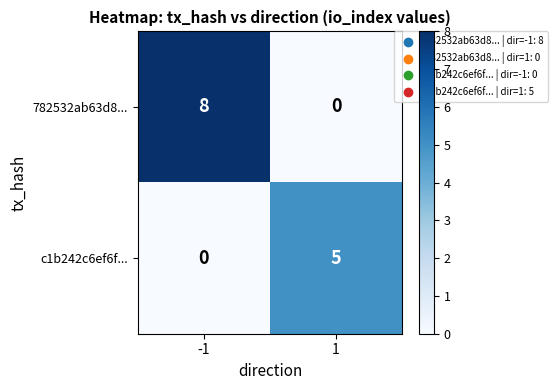

What is the total value across all series at -1?

8